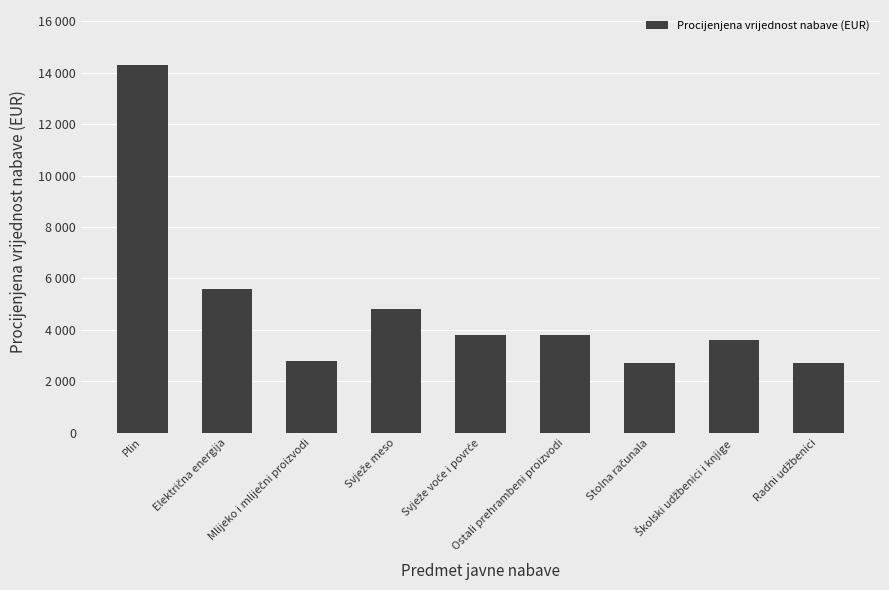

What is the value of the 2nd bar from the left?

5600